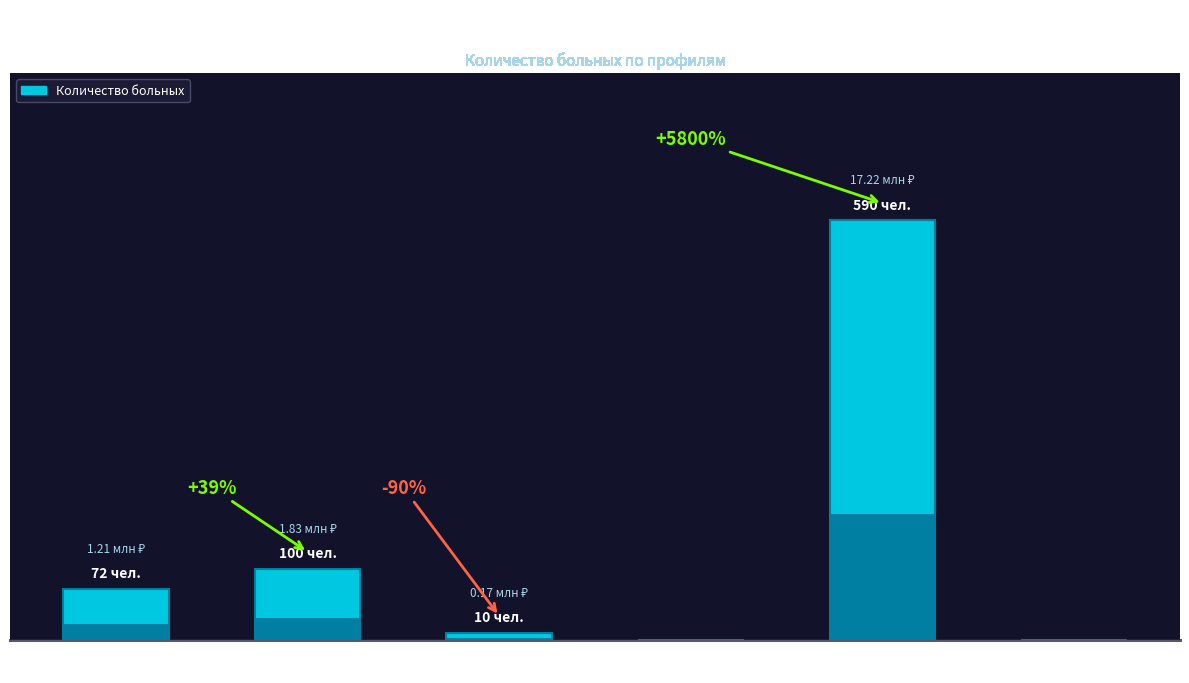

List the labels in order of value, smallest first.

Детская
кардиология (ds07), Аллергология и
иммунология (ds03), Гематология
(ds05), Гастроэнтерология
(ds04), Акушерство и
гинекология (ds02), Дерматовенерология
(ds06)